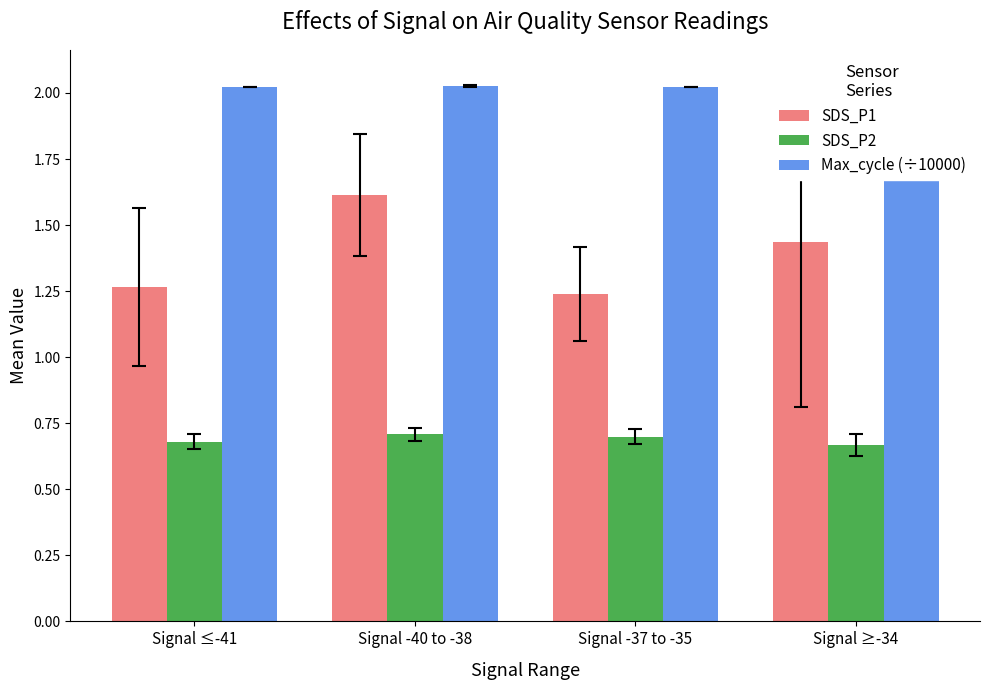

Between Signal ≤-41 and Signal -40 to -38, which series saw the biggest shift?

SDS_P1